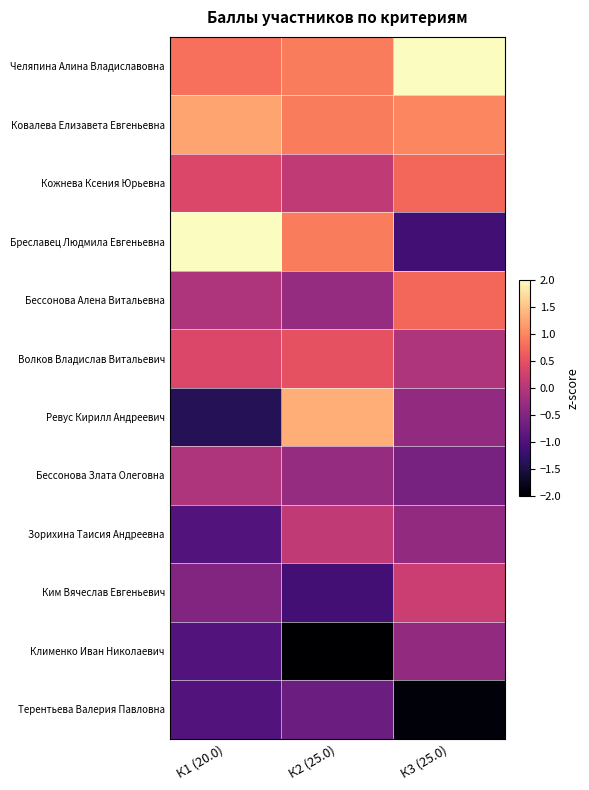

Which label corresponds to the largest value in the chart?

К1 (20.0)